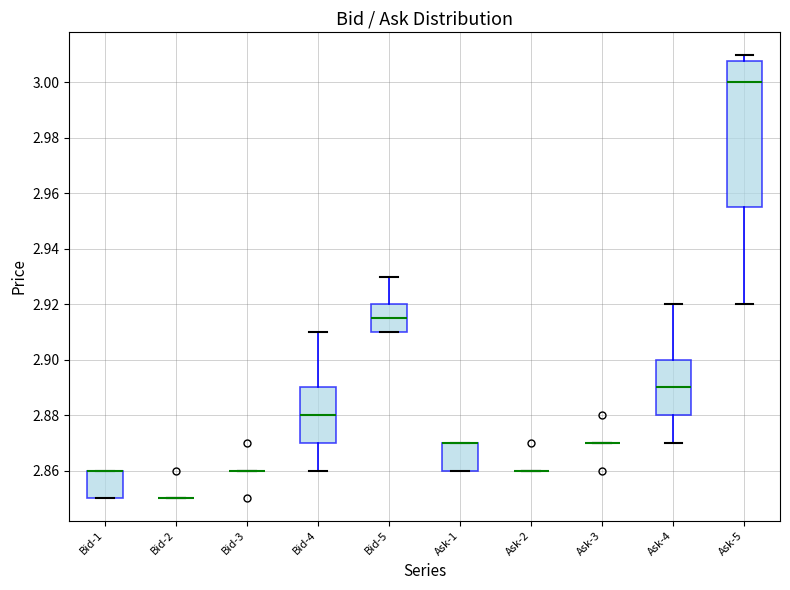

Reading left to right, read every box against the y-axis: the position of its median line, the range the box covers, and the ends of its whiskers. The values are not printed on the chart, so give them approximately, as read against the axis.

Bid-1: median 2.860 (drawn on the box's upper edge), box 2.850 to 2.860, whiskers 2.850 to 2.860
Bid-2: box collapsed to a line at 2.850, whiskers 2.850 to 2.850
Bid-3: box collapsed to a line at 2.860, whiskers 2.860 to 2.860
Bid-4: median 2.880, box 2.870 to 2.890, whiskers 2.860 to 2.910
Bid-5: median 2.916, box 2.910 to 2.920, whiskers 2.910 to 2.930
Ask-1: median 2.870 (drawn on the box's upper edge), box 2.860 to 2.870, whiskers 2.860 to 2.870
Ask-2: box collapsed to a line at 2.860, whiskers 2.860 to 2.860
Ask-3: box collapsed to a line at 2.870, whiskers 2.870 to 2.870
Ask-4: median 2.890, box 2.880 to 2.900, whiskers 2.870 to 2.920
Ask-5: median 3.000, box 2.956 to 3.008, whiskers 2.920 to 3.010